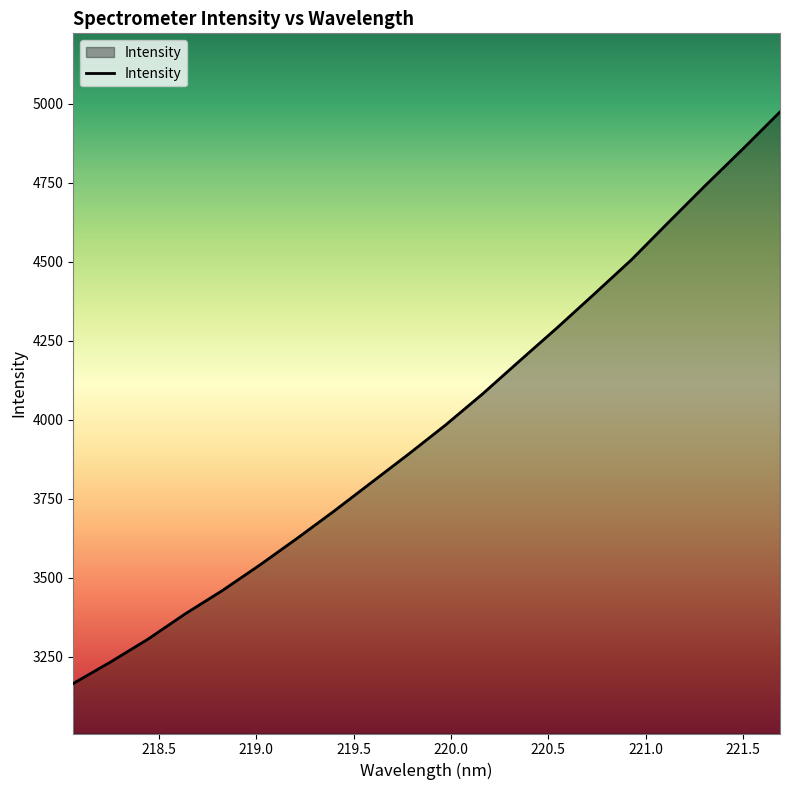

What is the difference between the maximum and minimum values?

1808.5